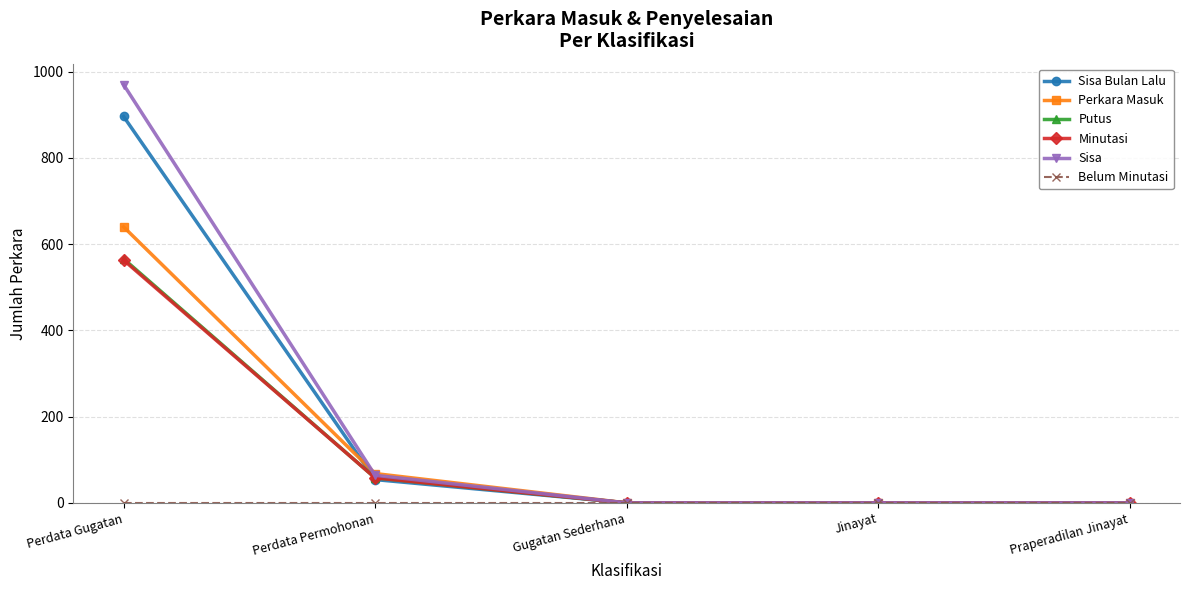

What is the difference between the maximum and second lowest values in the Sisa Bulan Lalu series?

896